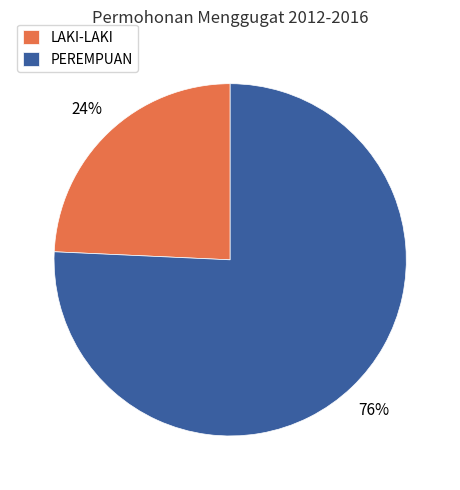

To the nearest percent, what is the average slice percentage?

50%